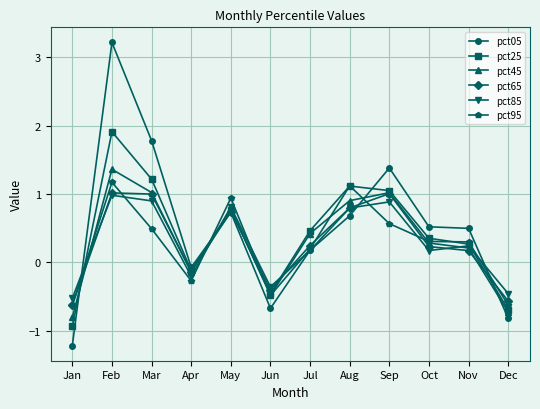

What value does the pct45 series have at Jun?

-0.5